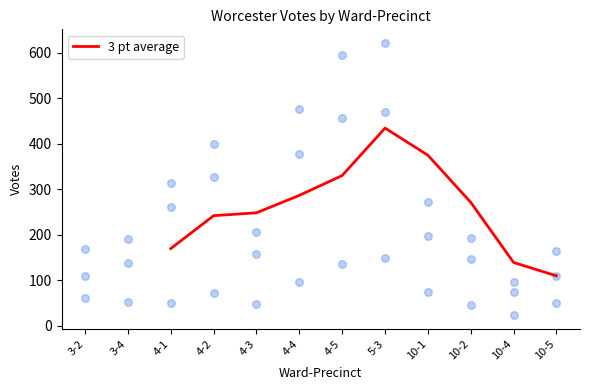

At which label does 3 pt average reach its peak?

5-3